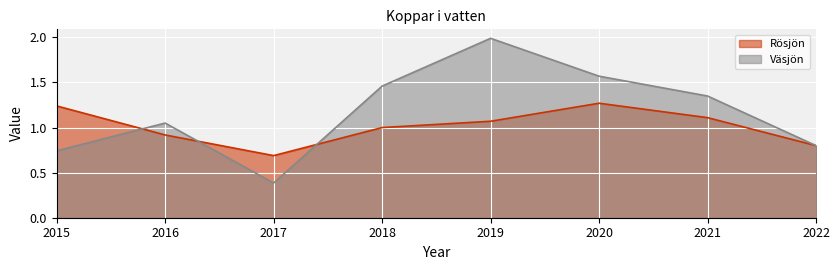

What is the difference between the second highest and second lowest values in the Väsjön series?

0.8